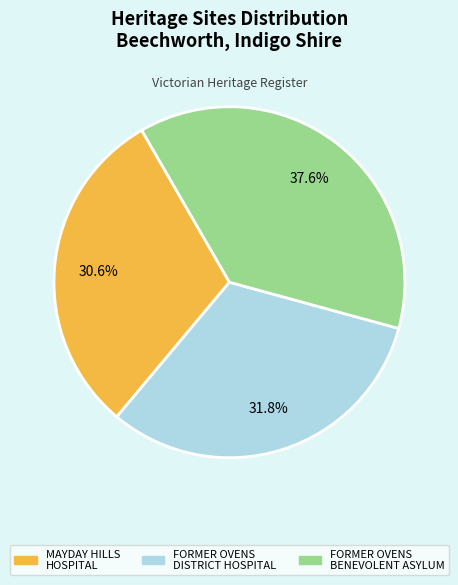

Rank the categories by value from lowest to highest.

MAYDAY HILLS HOSPITAL, FORMER OVENS DISTRICT HOSPITAL, FORMER OVENS BENEVOLENT ASYLUM